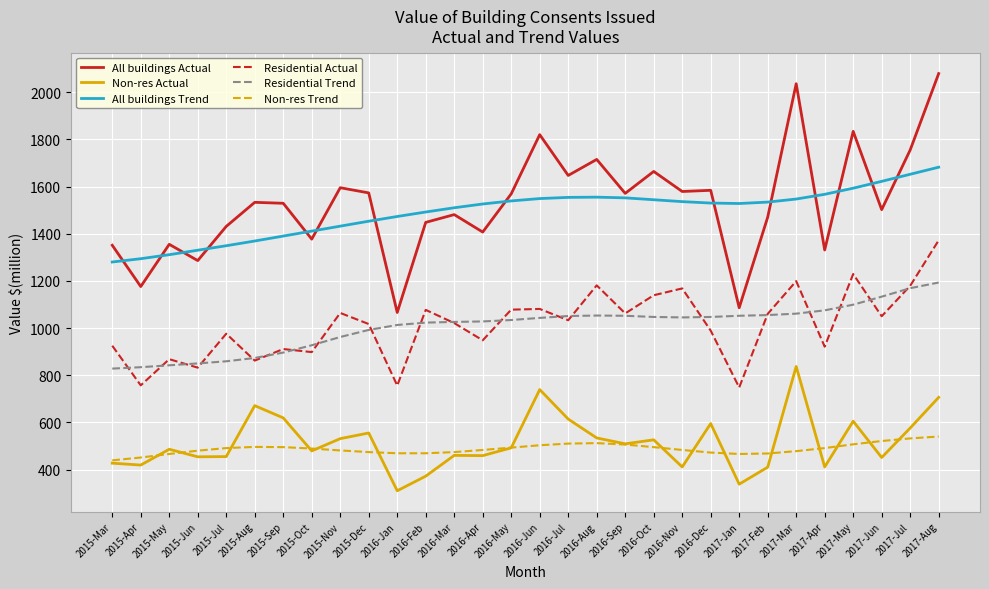

What are all the series names shown in the legend?

All buildings Actual, Non-res Actual, All buildings Trend, Residential Actual, Residential Trend, Non-res Trend